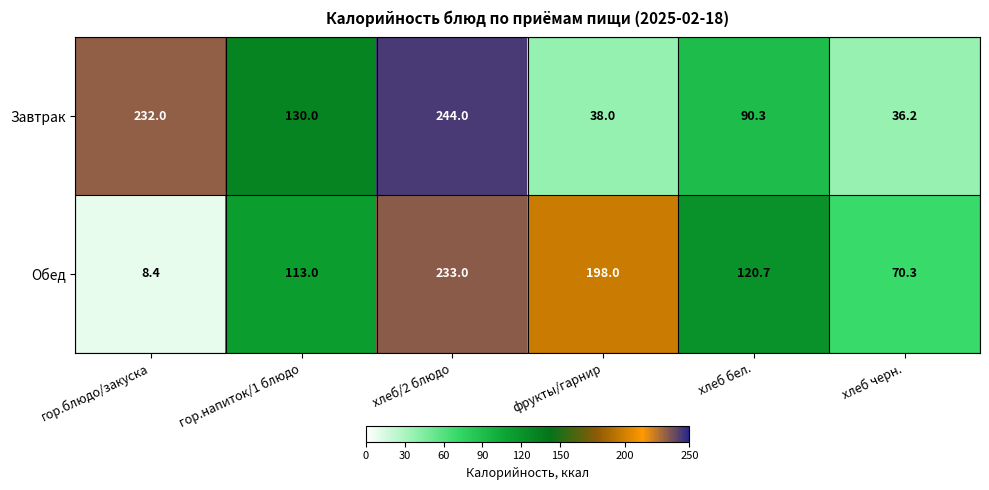

How many distinct data groups are displayed?

2